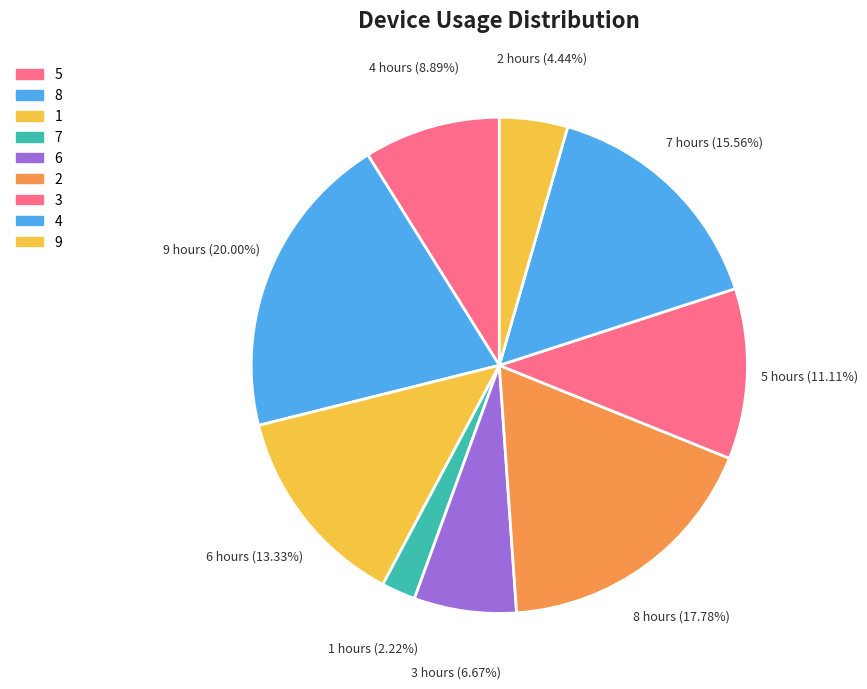

Is there any slice that represents more than half of the pie?

No